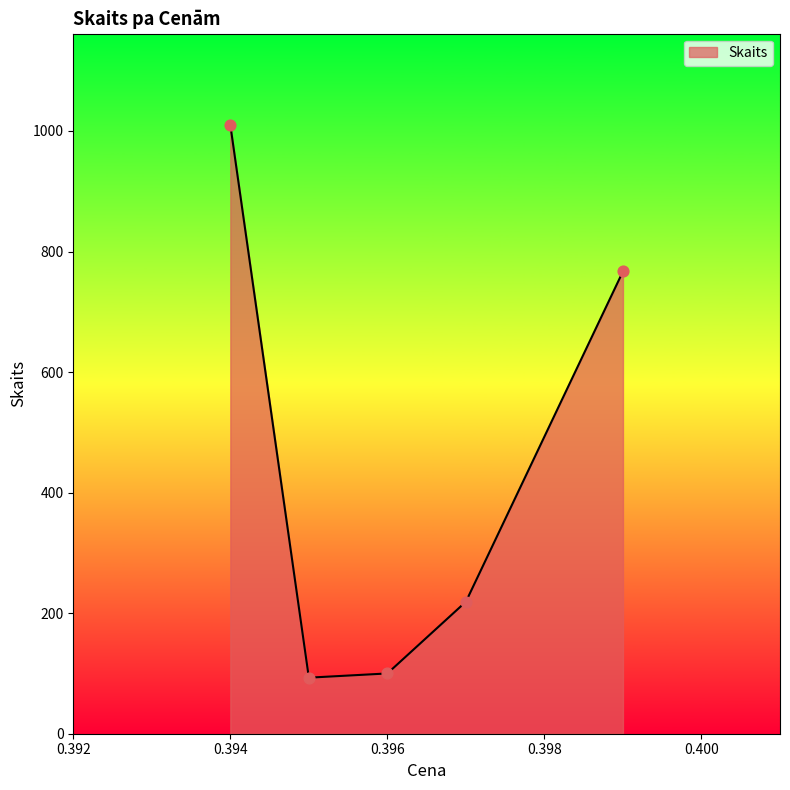

What is the maximum value shown in the chart?

1010